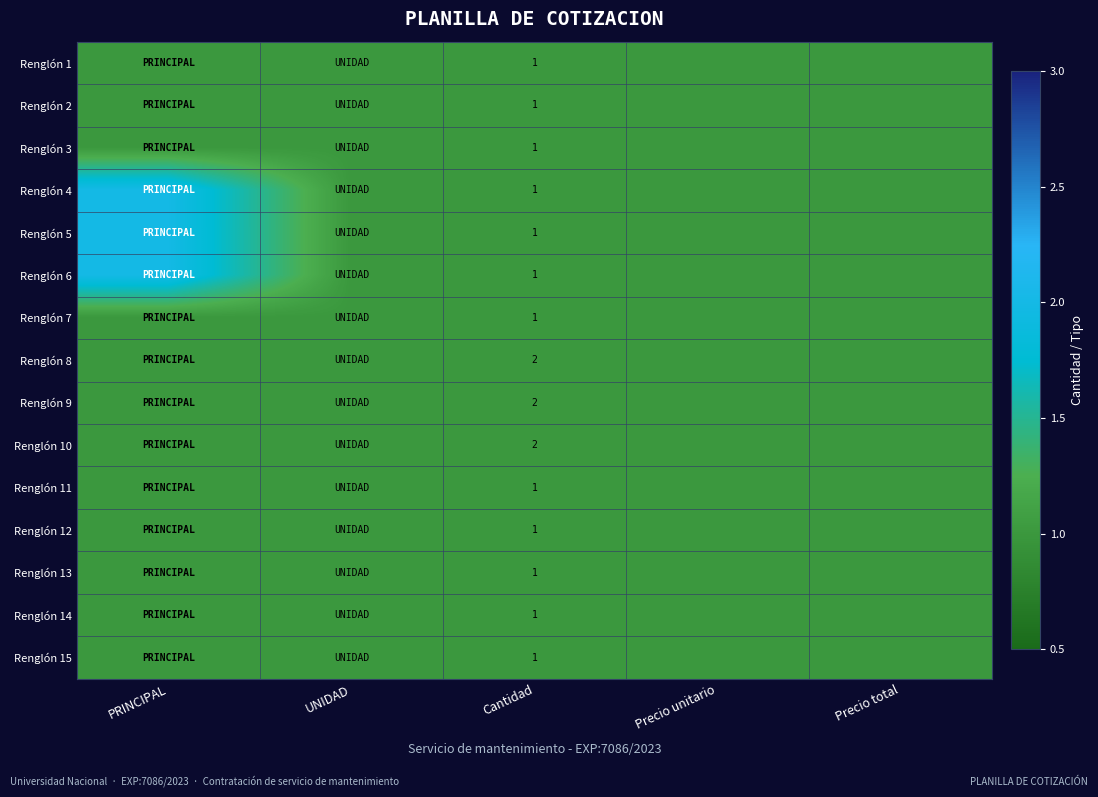

Which category has the lowest value across all series?

PRINCIPAL